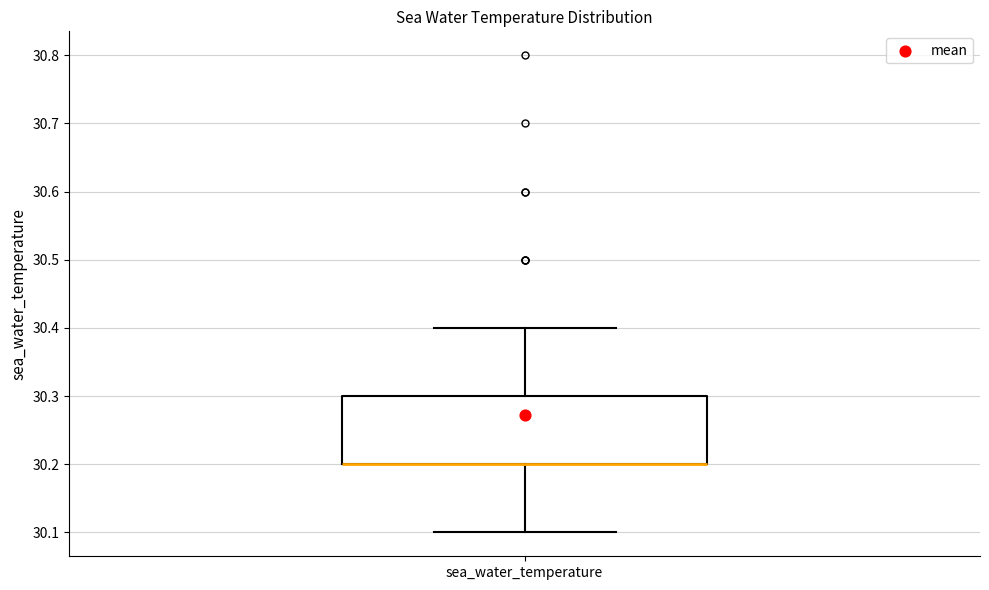

Read this box plot against the y-axis: the position of the median line, the range covered by the box, and the ends of both whiskers. The values are not printed on the chart, so give them approximately, as read against the axis.

median 30.2 (drawn on the box's lower edge), box 30.2 to 30.3, whiskers 30.1 to 30.4